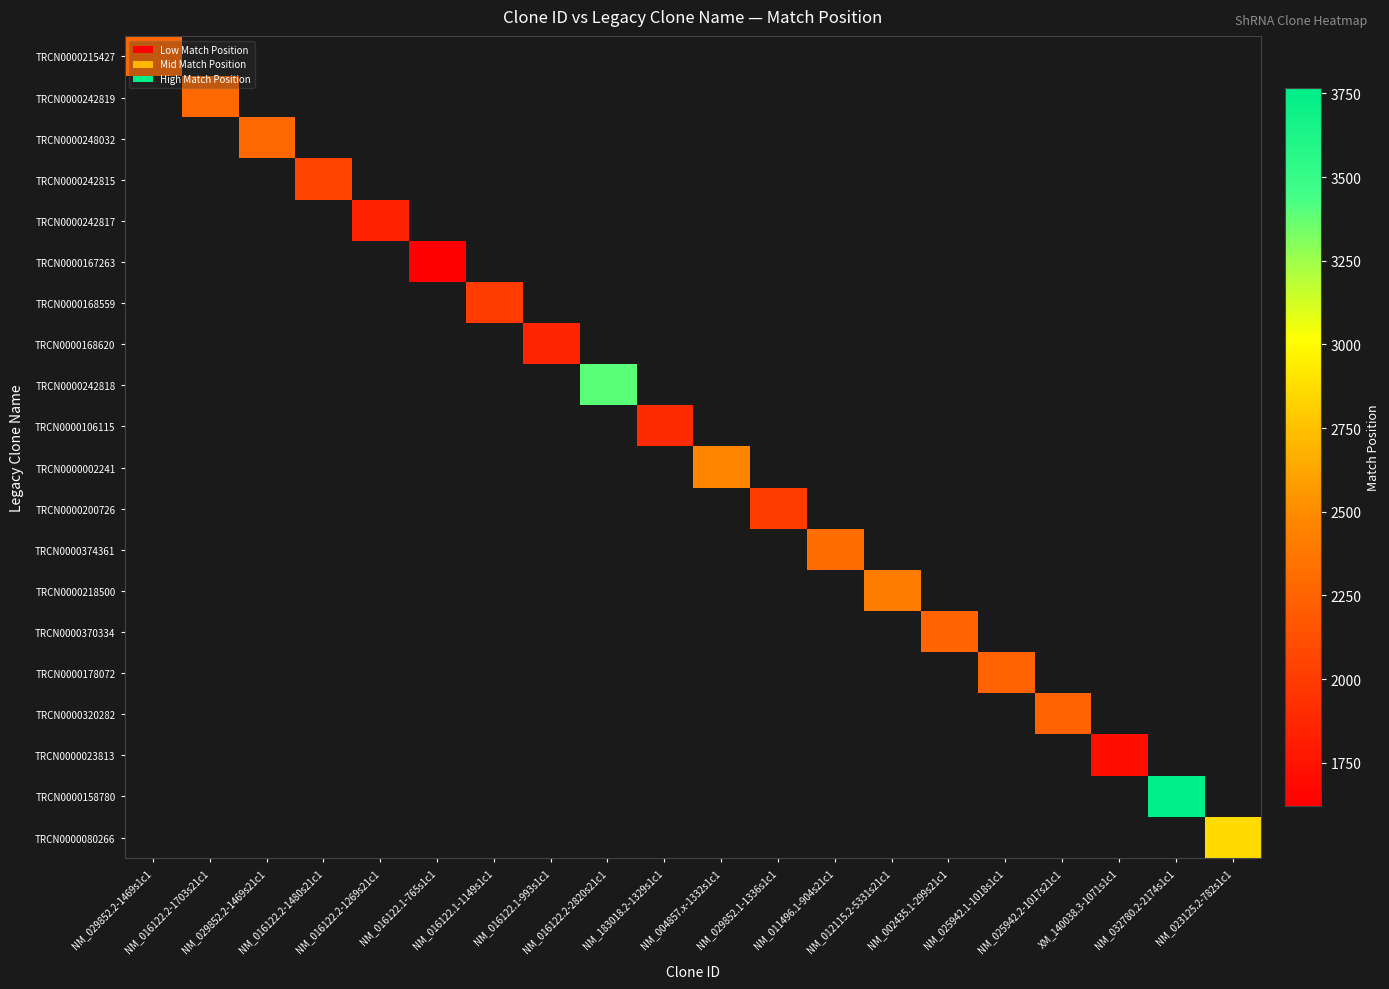

How many series are shown in this chart?

20